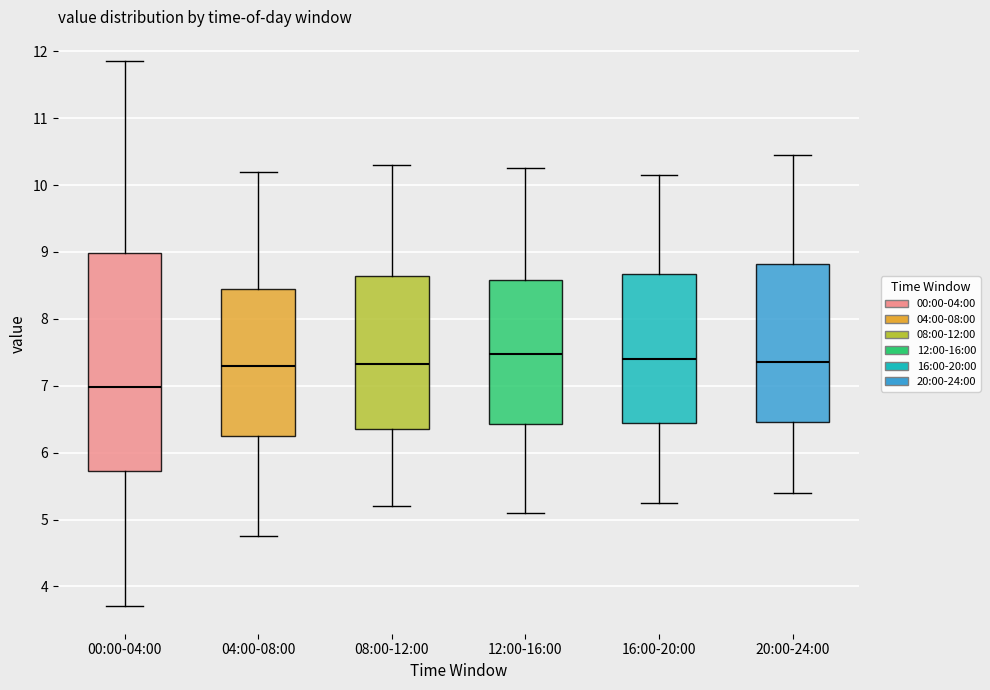

Comparing the boxes themselves (not the whiskers), which one is the tallest?

00:00-04:00